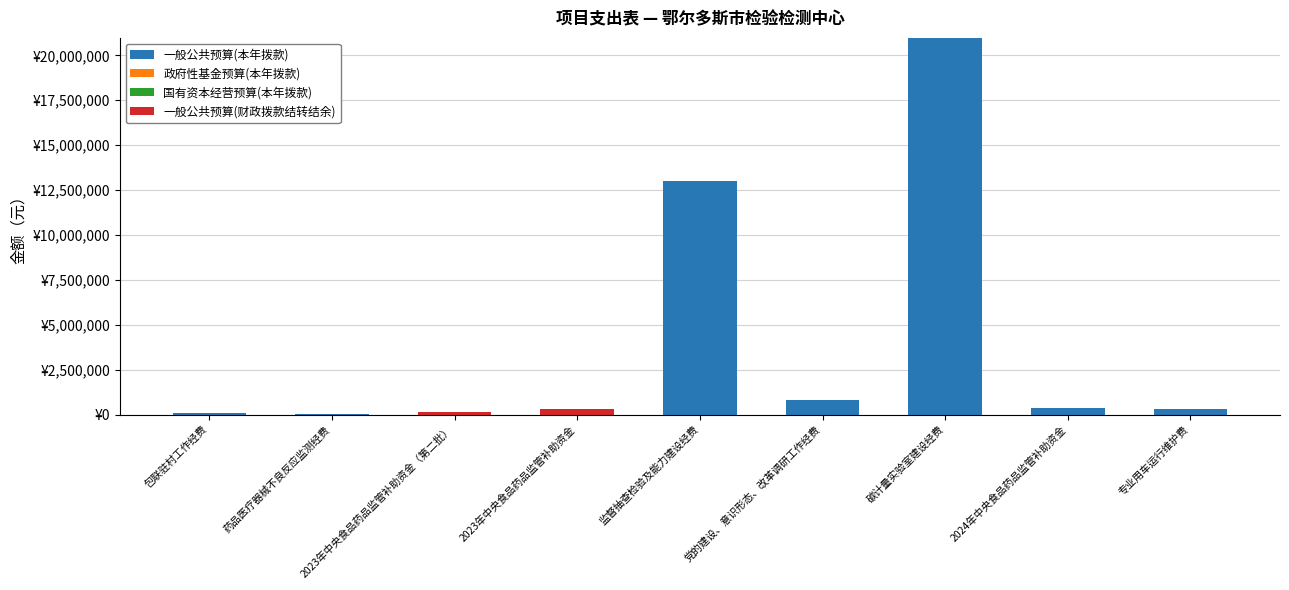

Are the bars grouped side by side (vs. stacked)?

No